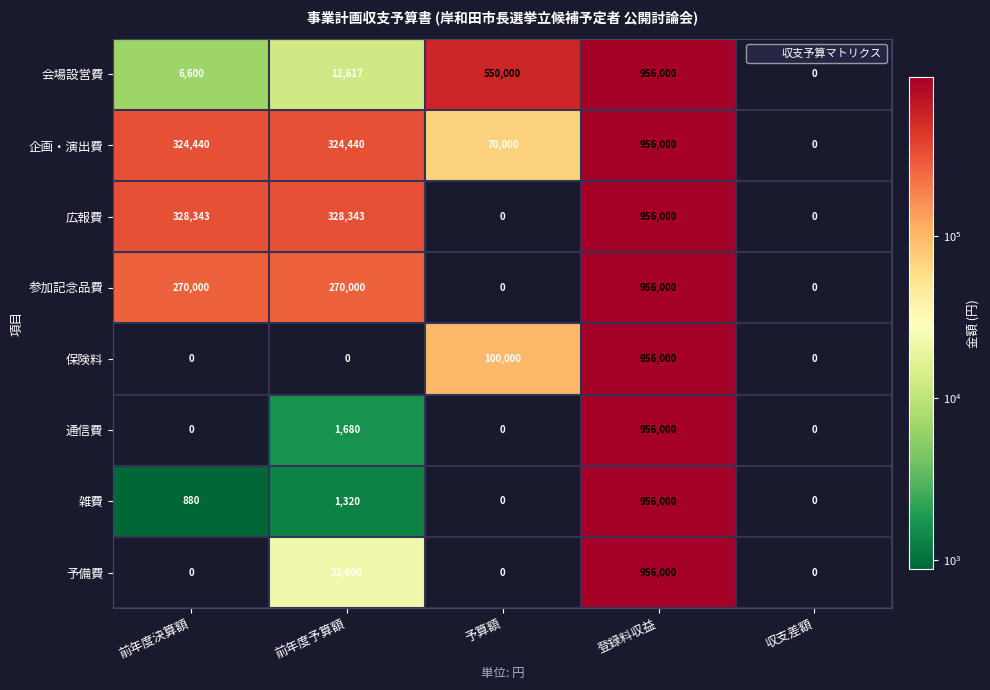

What is the difference between the maximum and minimum values in the 企画・演出費 series?

956000